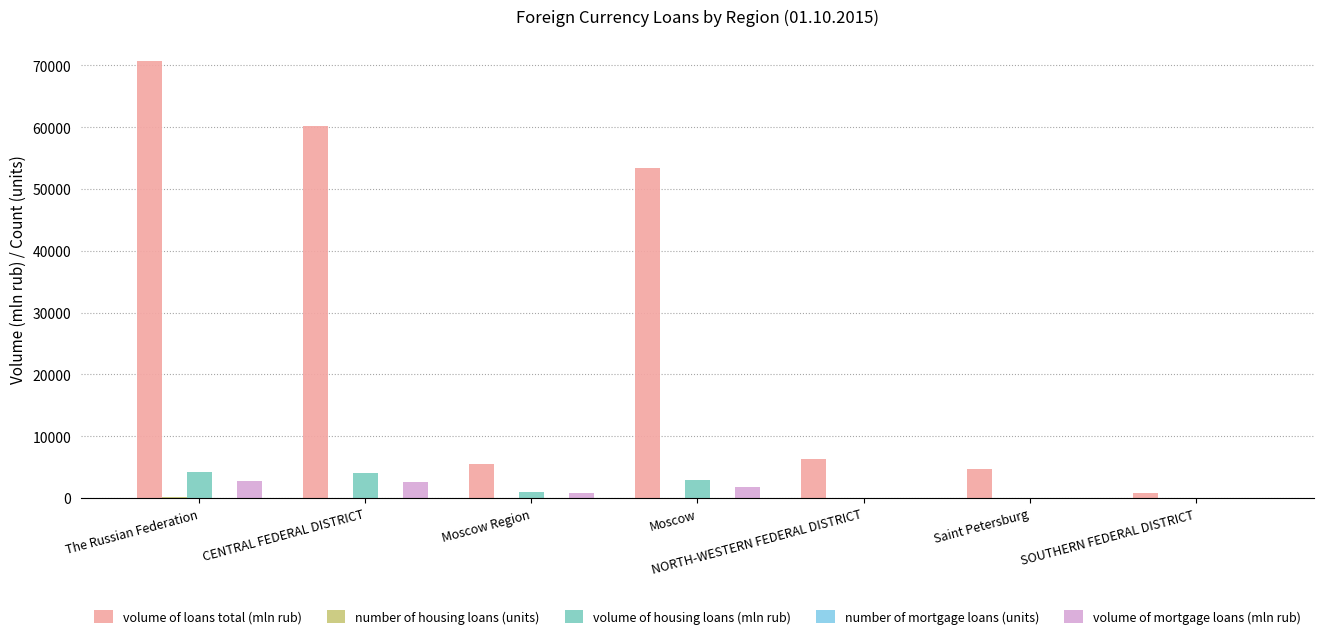

How many distinct data groups are displayed?

5